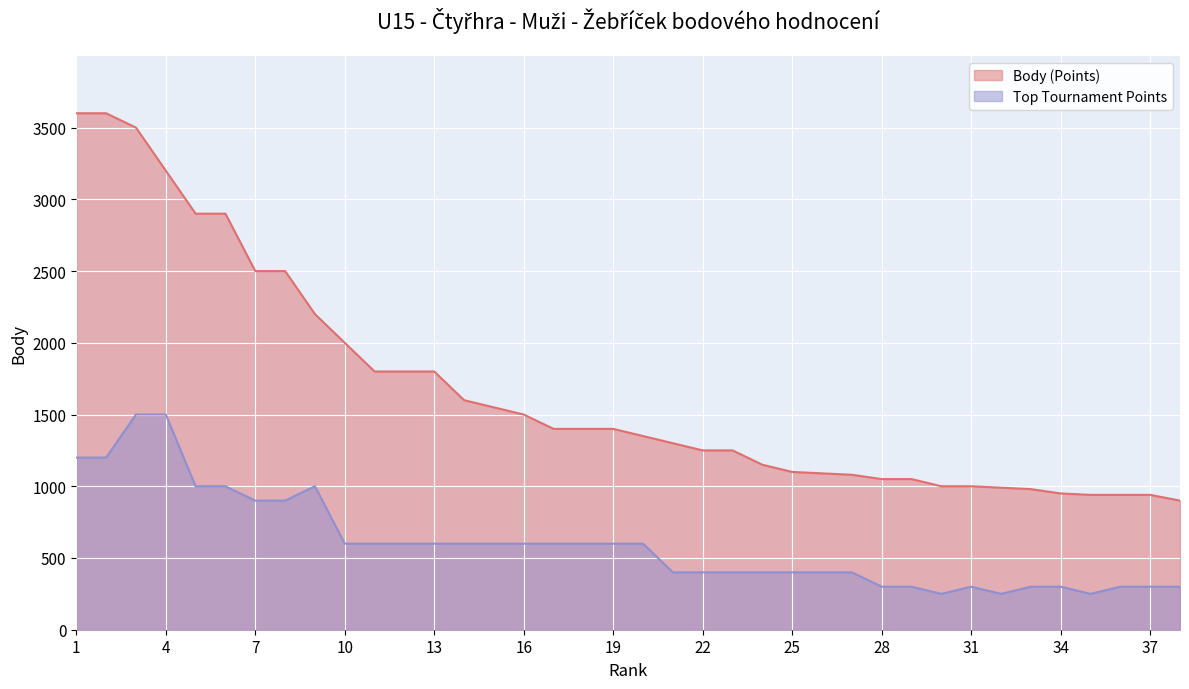

Does the chart display data point markers on the line(s)?

No